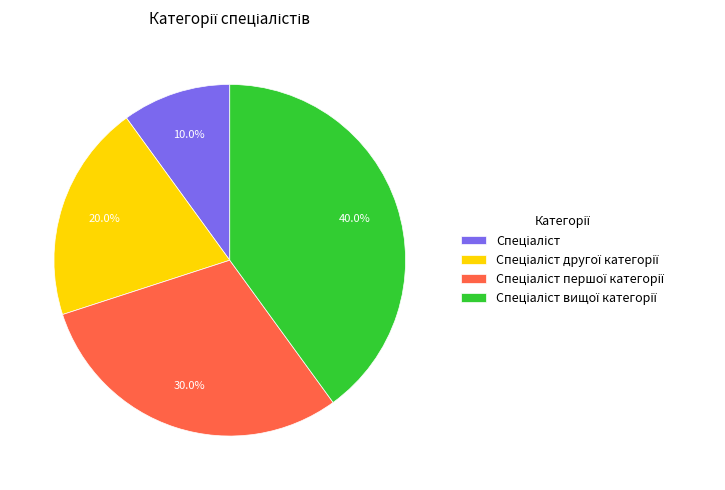

Does any single category account for the majority?

No